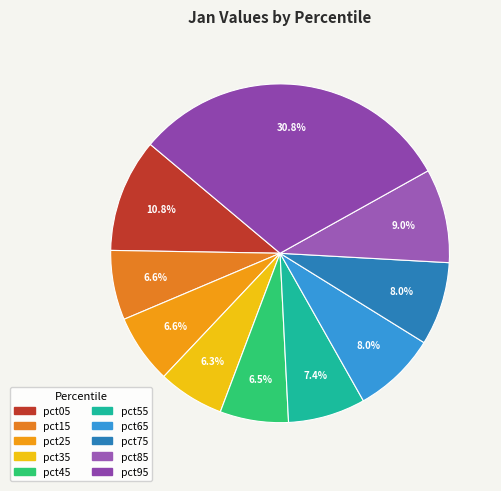

Which category has the biggest portion of the pie?

pct95